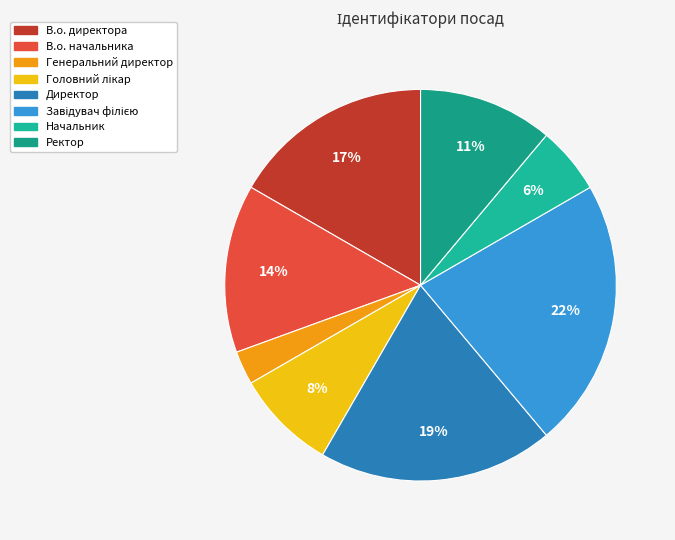

Which slice is the largest?

Завідувач філією